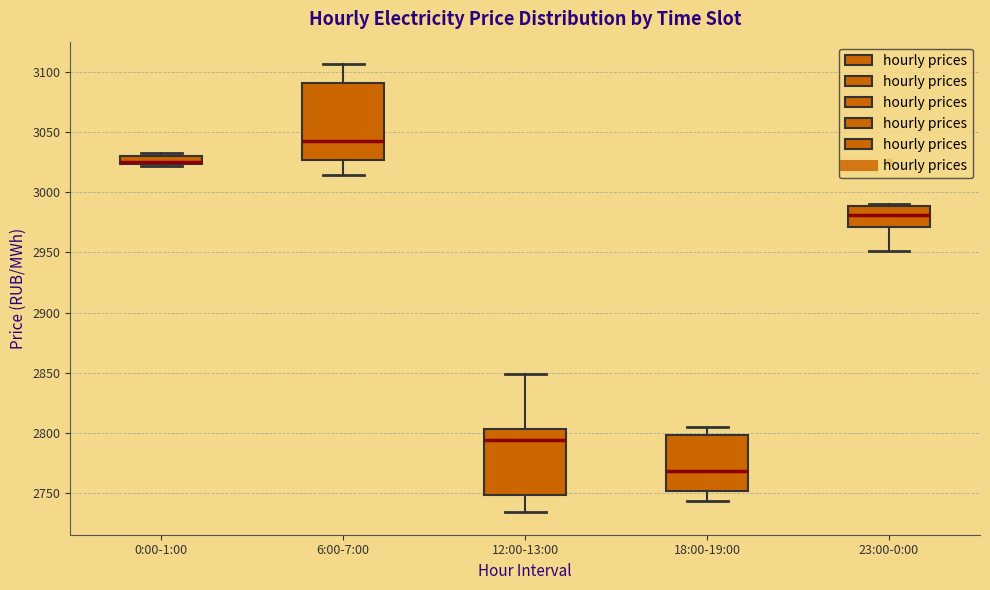

Which box is the tallest, from its lower edge to its upper edge?

6:00-7:00